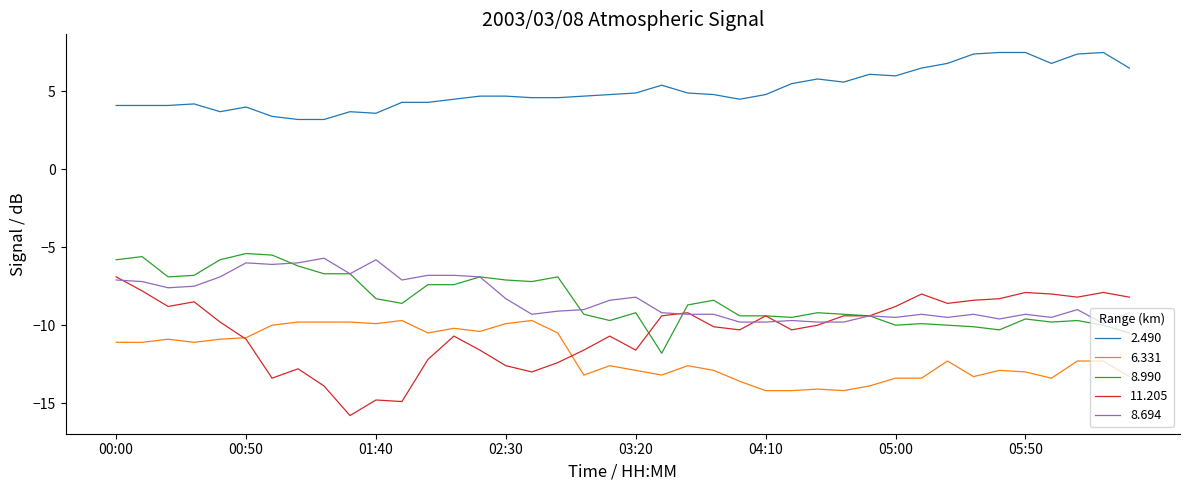

True or false: 11.205 and 2.490 cross at least once.

False